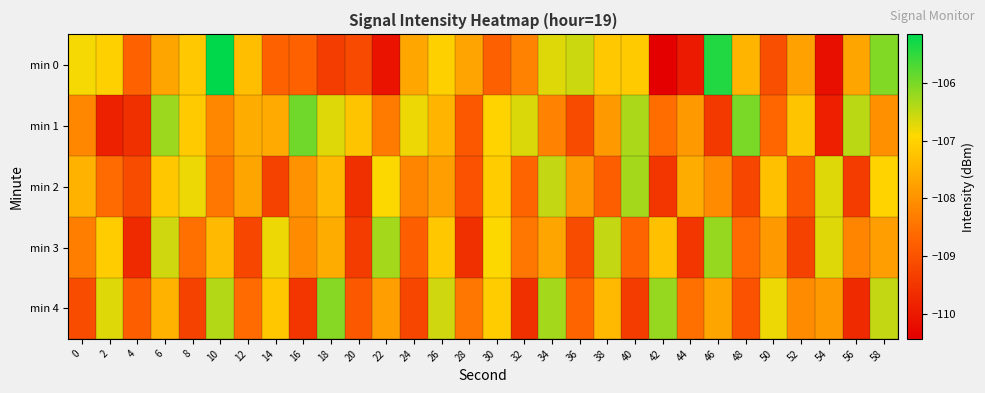

What is the difference between the highest and lowest values at 46?

4.1